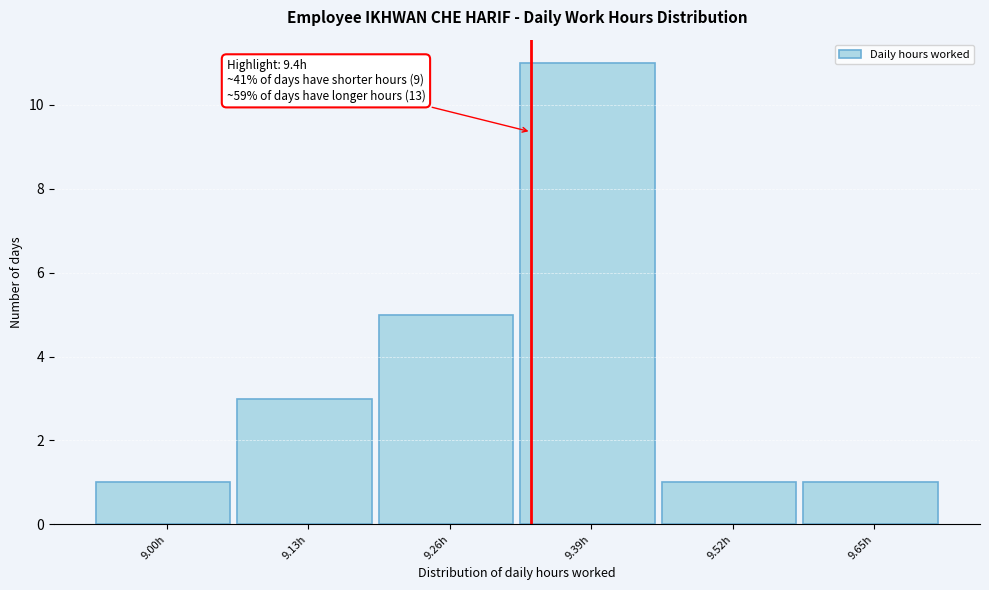

Reading right to left, transcribe all the data shown in this chart.

9.65h=1	9.52h=1	9.39h=11	9.26h=5	9.13h=3	9.00h=1